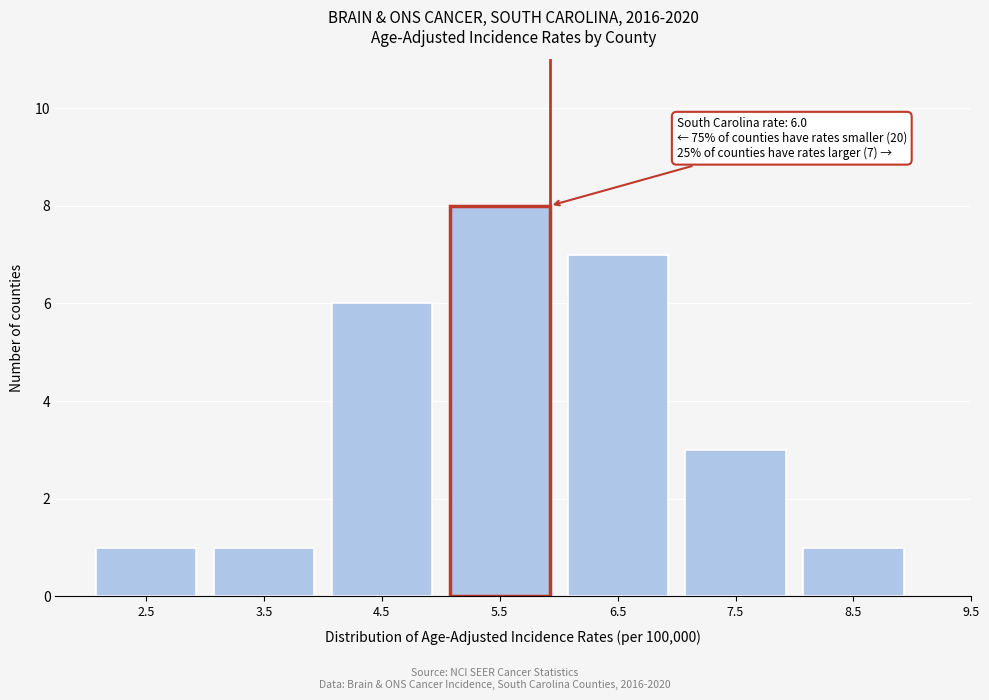

Reading right to left, transcribe all the data shown in this chart.

1	3	7	8	6	1	1